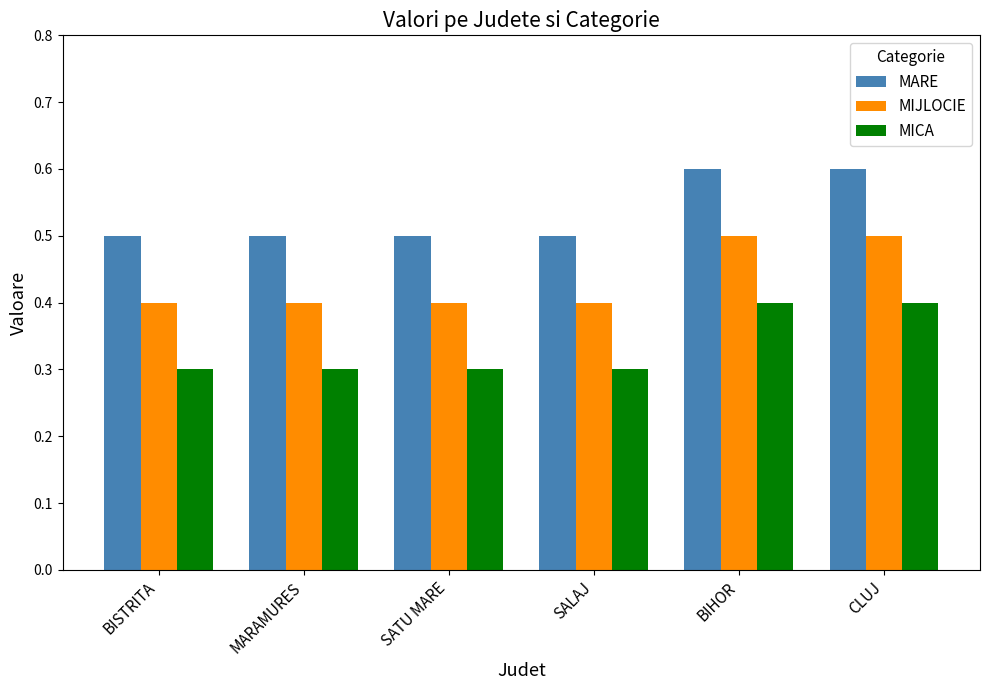

What is the maximum value shown in the chart?

0.6